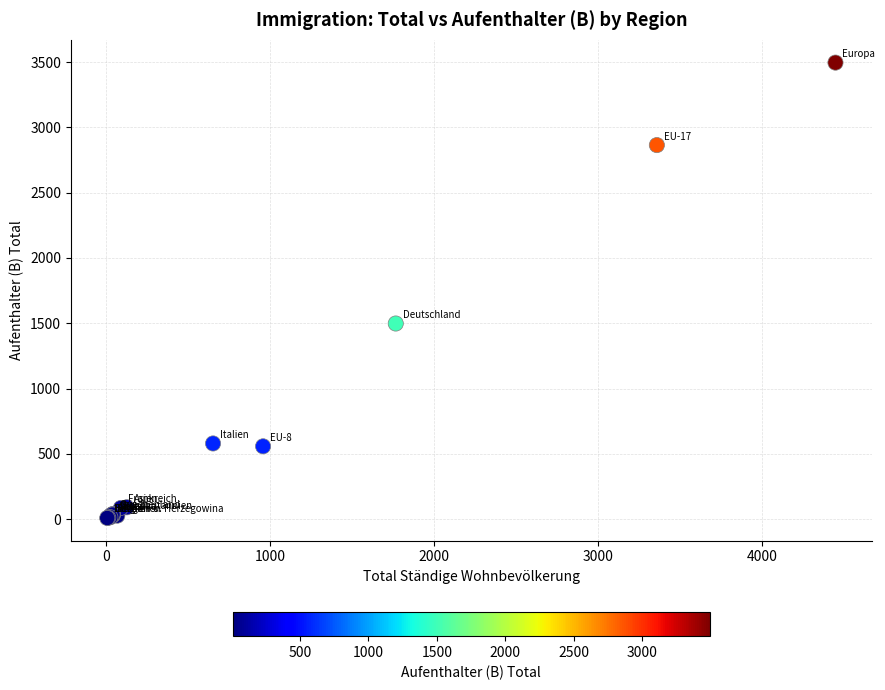

What Y value in the scatter plot is closest to 1752?

1498